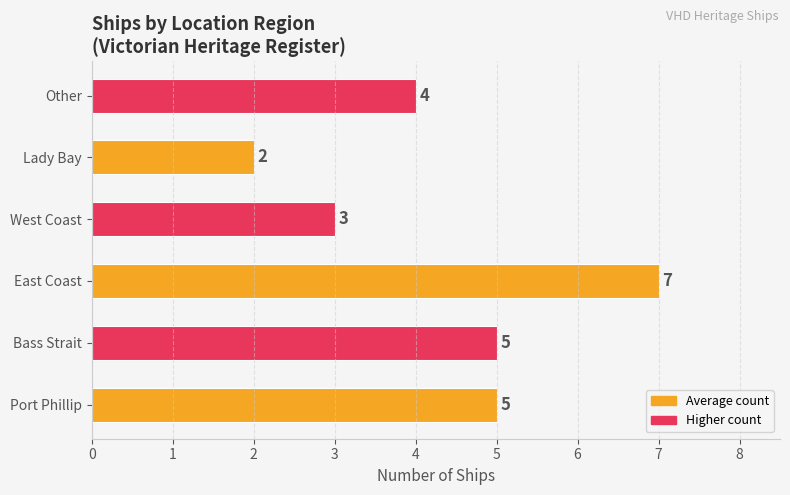

Reading bottom to top, what are all the values shown in this chart?

5	5	7	3	2	4